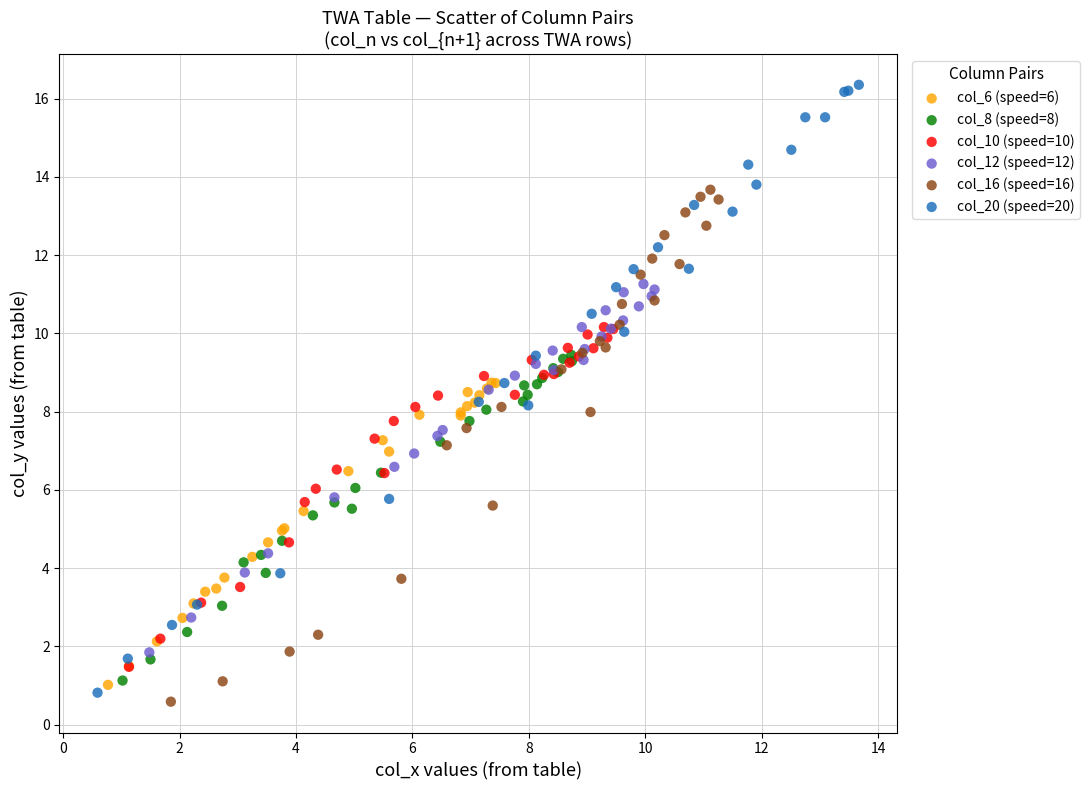

Which series has the widest spread of Y values?

col_20 (speed=20)